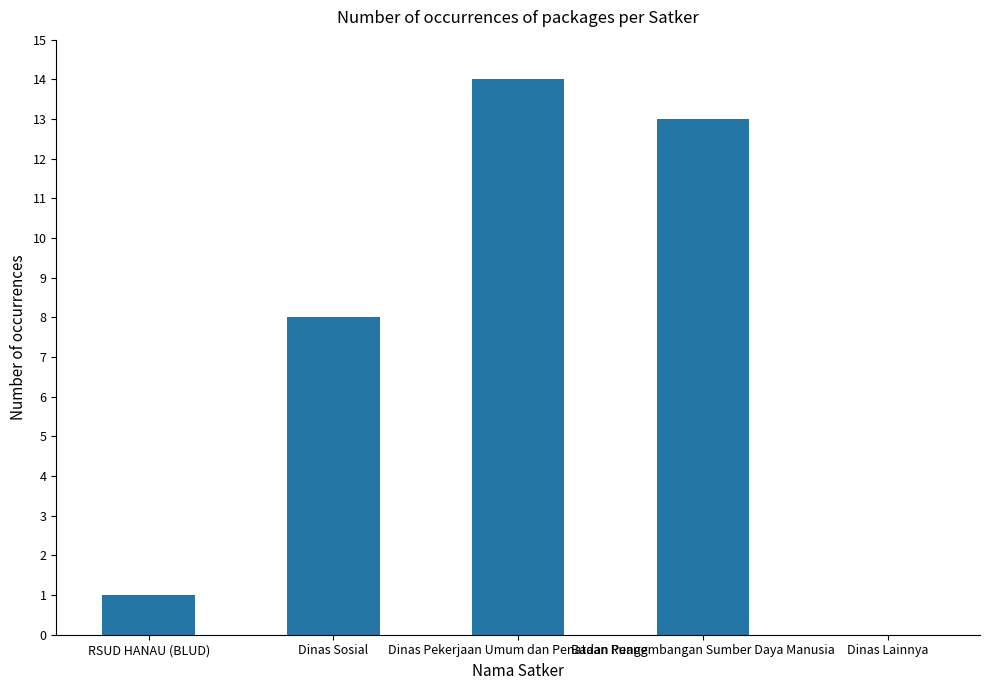

Which label corresponds to the largest value in the chart?

Dinas Pekerjaan Umum dan Penataan Ruang